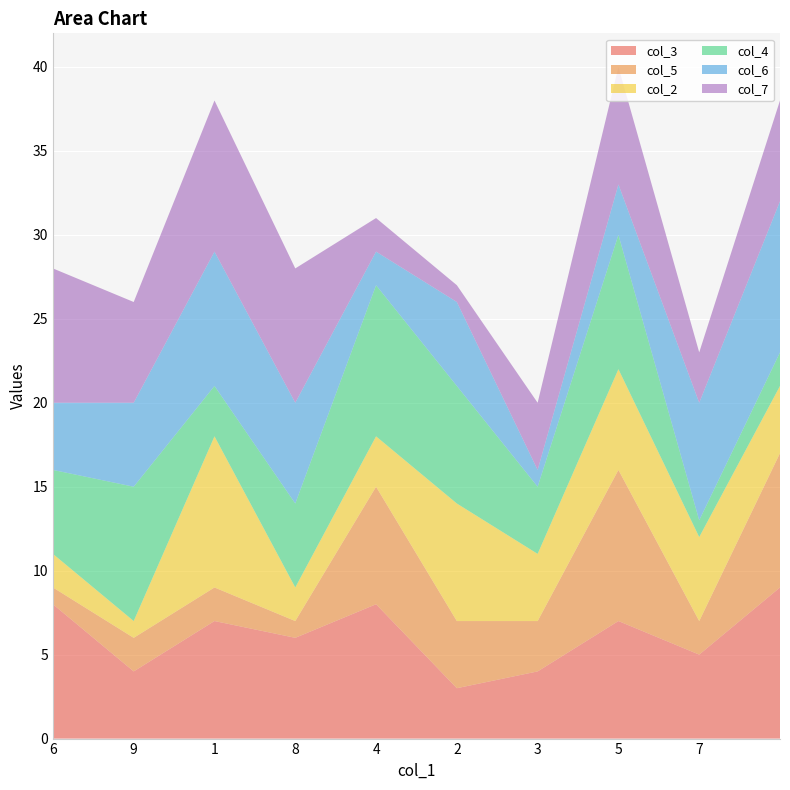

Reading left to right, list all the values displayed in this chart.

col_3: 8	4	7	6	8	3	4	7	5	9
col_5: 1	2	2	1	7	4	3	9	2	8
col_2: 2	1	9	2	3	7	4	6	5	4
col_4: 5	8	3	5	9	7	4	8	1	2
col_6: 4	5	8	6	2	5	1	3	7	9
col_7: 8	6	9	8	2	1	4	7	3	6